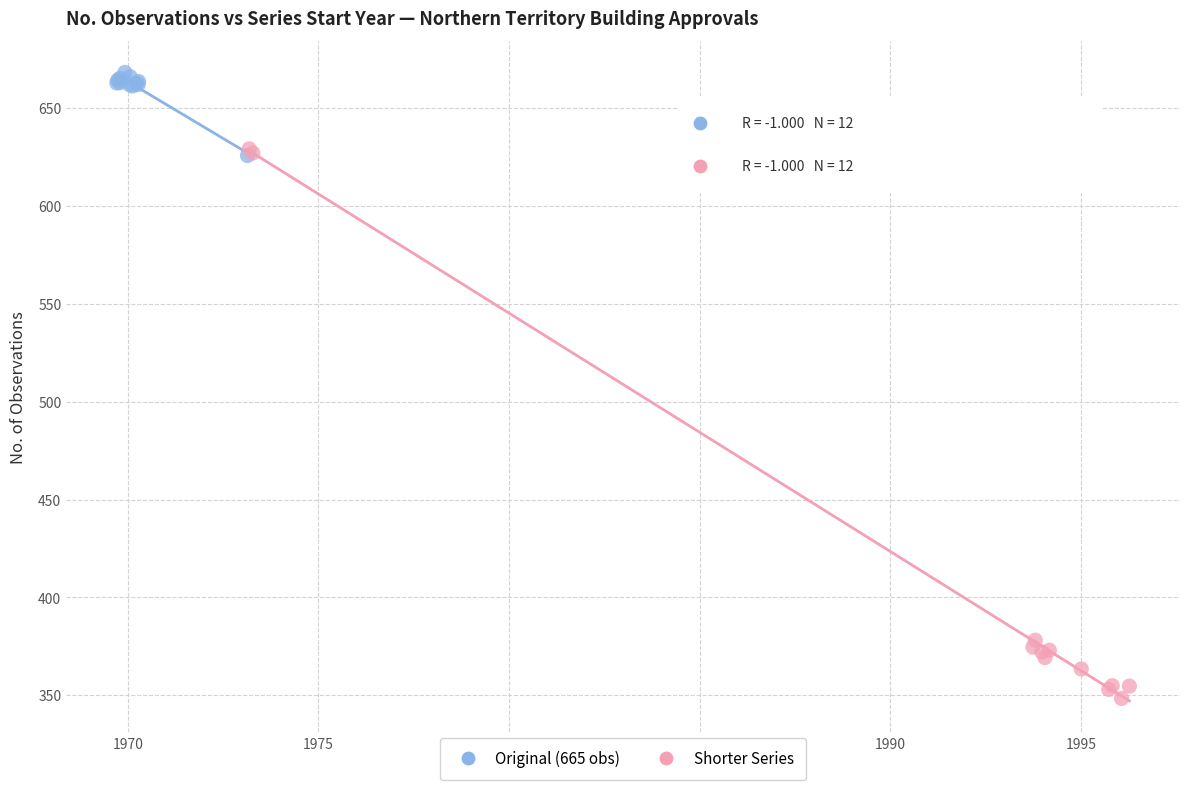

Which series has the largest Y range (max minus min)?

Shorter Series